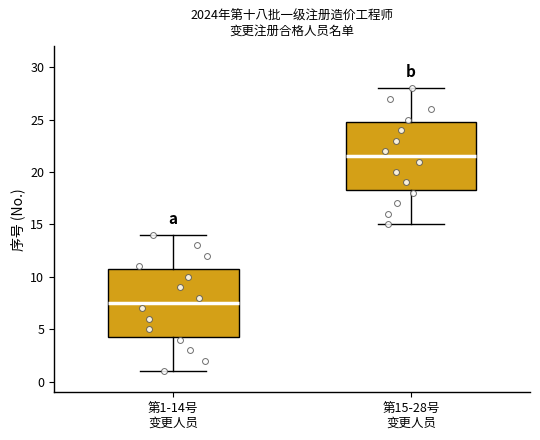

Reading left to right, transcribe this box plot: for each box, give where its median line is, the range the box spans, and where its two whiskers end, as read against the y-axis. The values are not printed on the chart, so give them approximately, as read against the axis.

第1-14号 变更人员: median 7.5, box 4.5 to 11.0, whiskers 1.0 to 14.0
第15-28号 变更人员: median 21.5, box 18.5 to 25.0, whiskers 15.0 to 28.0